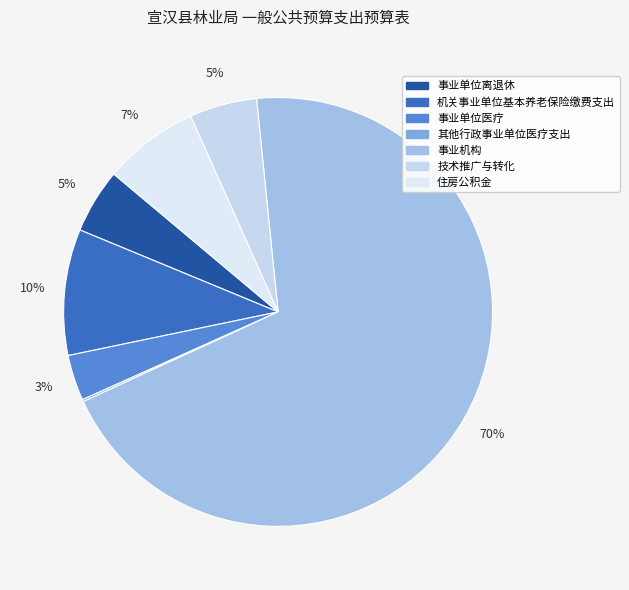

Combined, do 事业机构 and 事业单位离退休 account for over 50%?

Yes